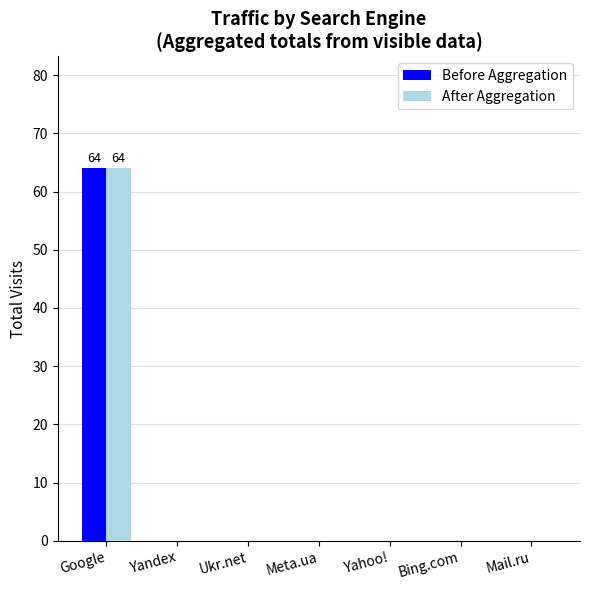

Does the chart contain stacked bars?

No